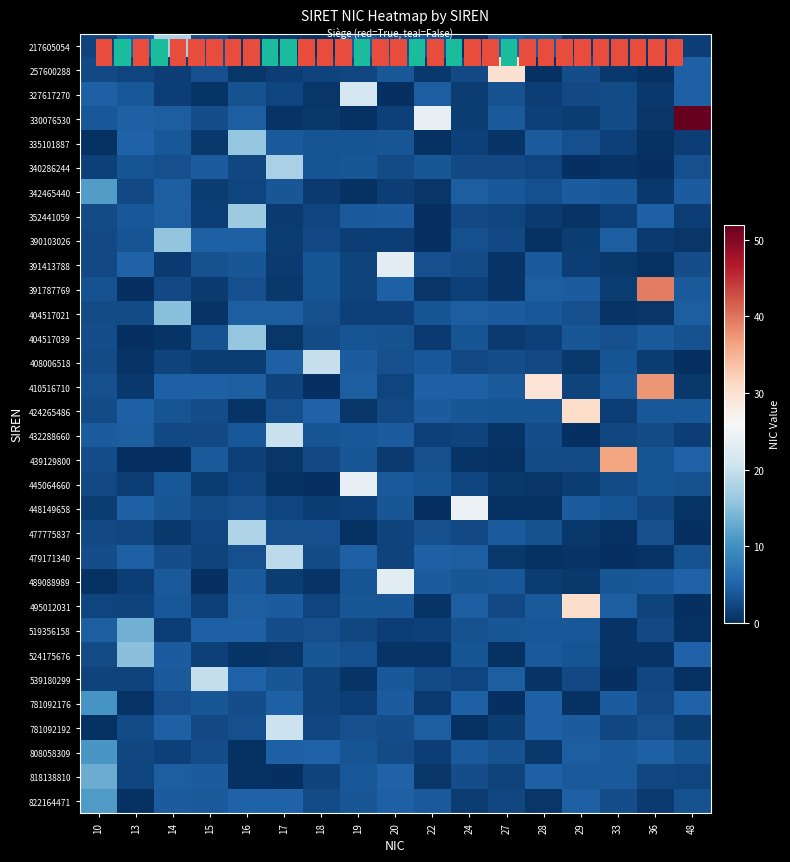

At which label does 335101887 reach its peak?

16